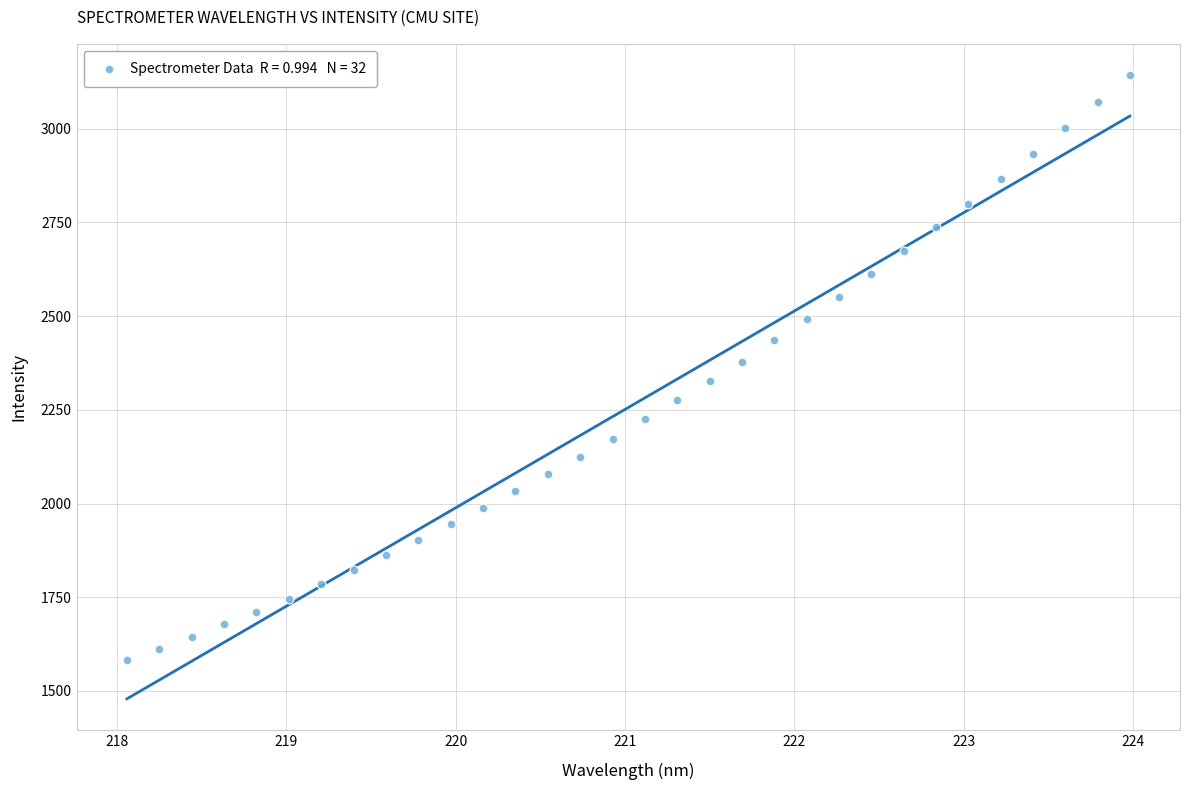

What is the range of Y values (max minus min)?

1561.6